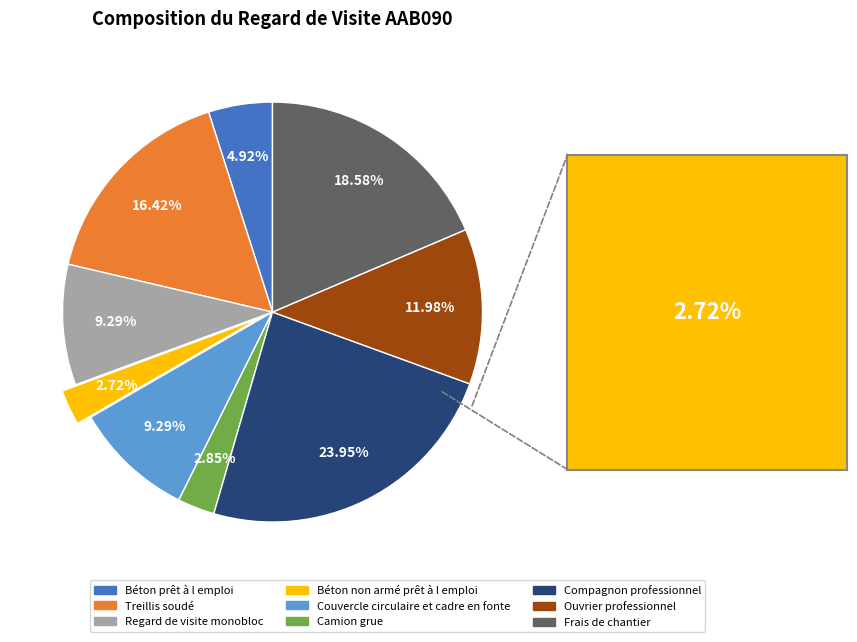

What portion of the pie excludes Couvercle circulaire et cadre en fonte?

90.7%